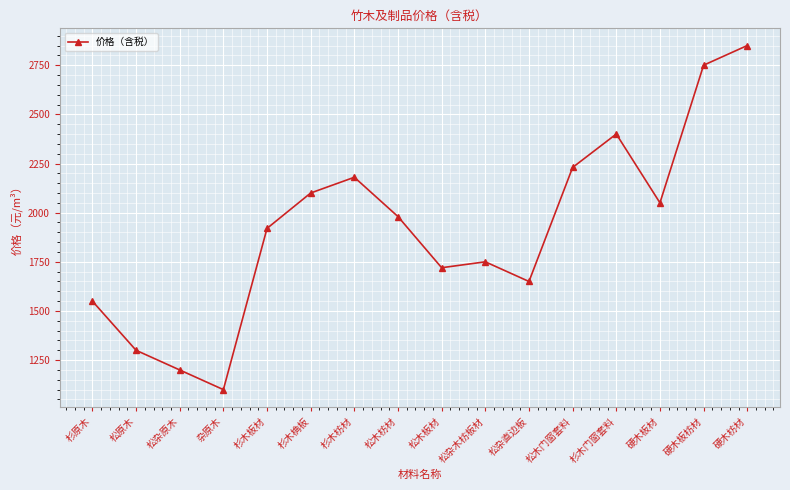

Which has a higher value, 松木枋材 or 松木板材?

松木枋材